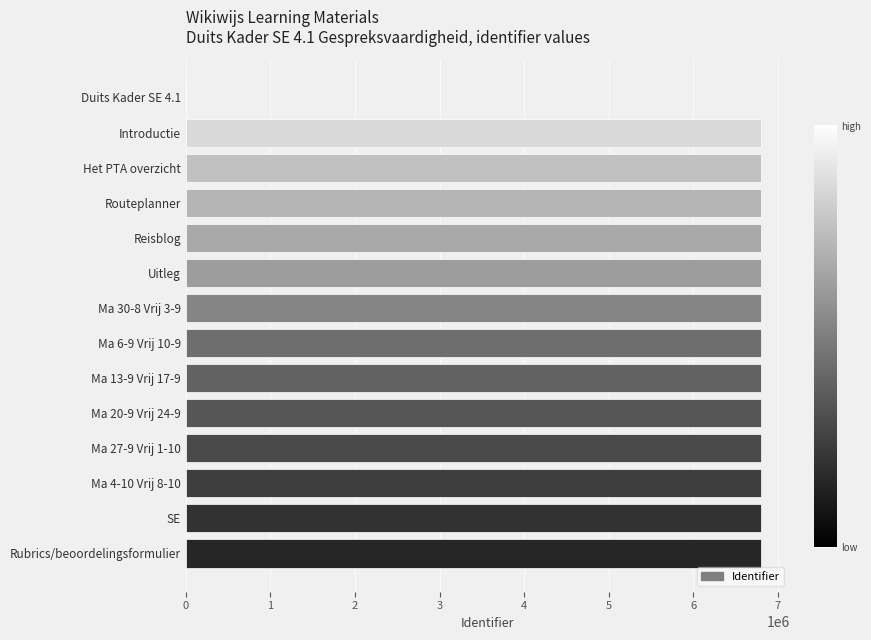

What is the maximum value shown in the chart?

6803925